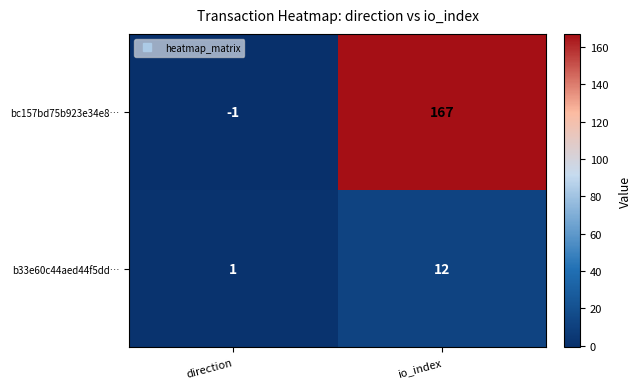

What is the sum of the bc157bd75b923e34e8… values at direction and io_index?

166